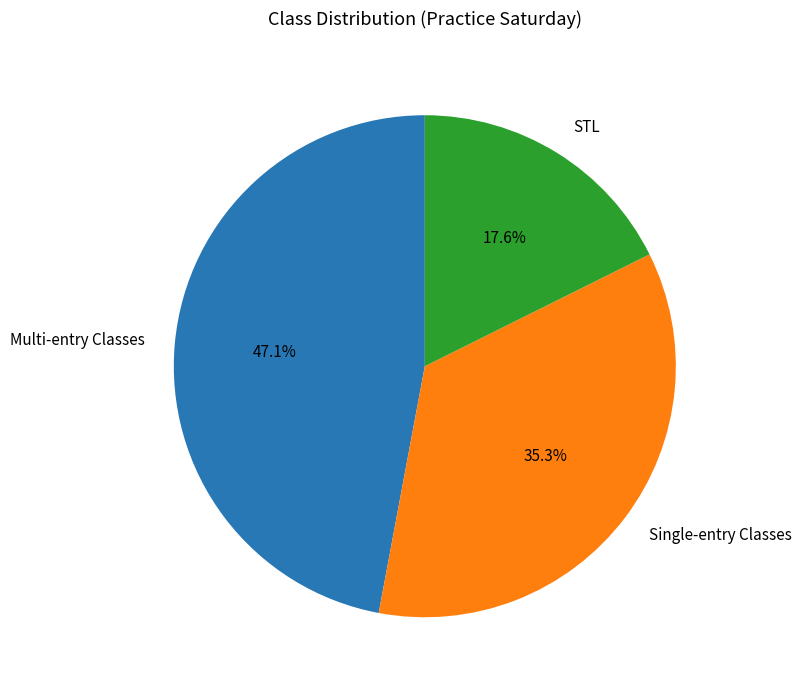

Rank the categories by value from lowest to highest.

STL, Single-entry Classes, Multi-entry Classes